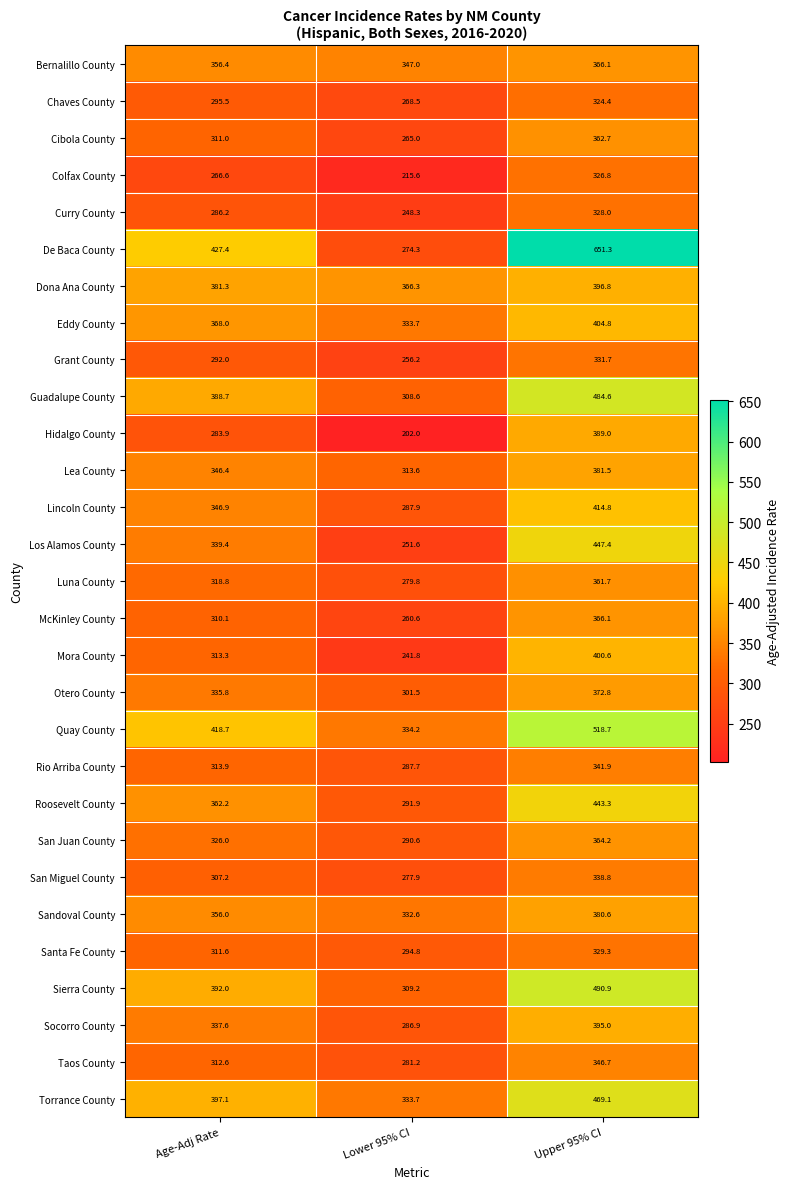

What is the sum of all Taos County values?

940.5